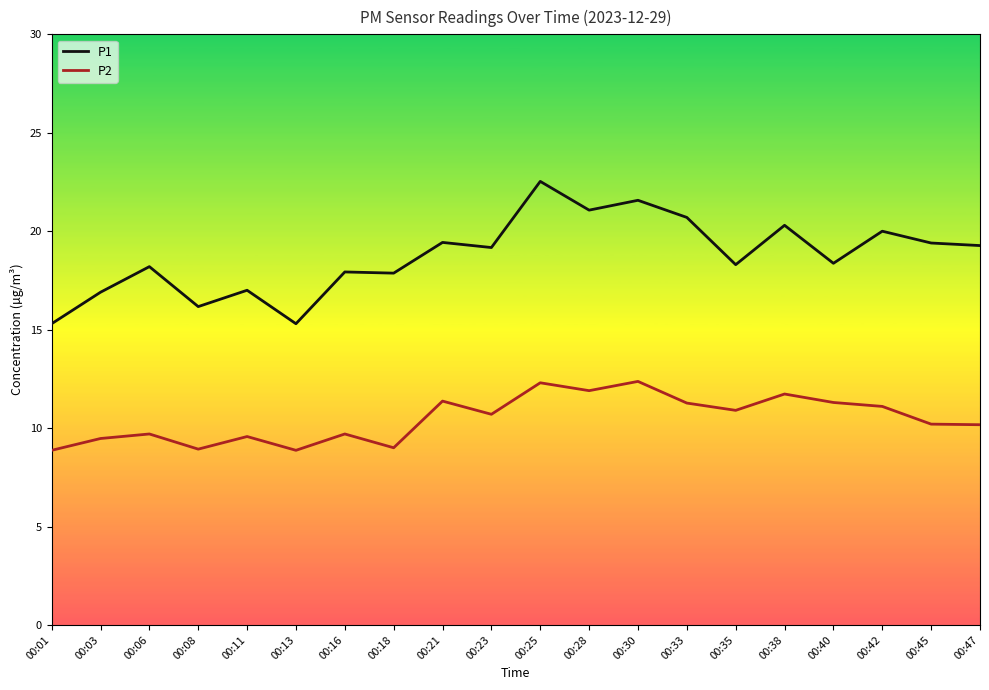

Read the P2 value at 00:03.

9.5